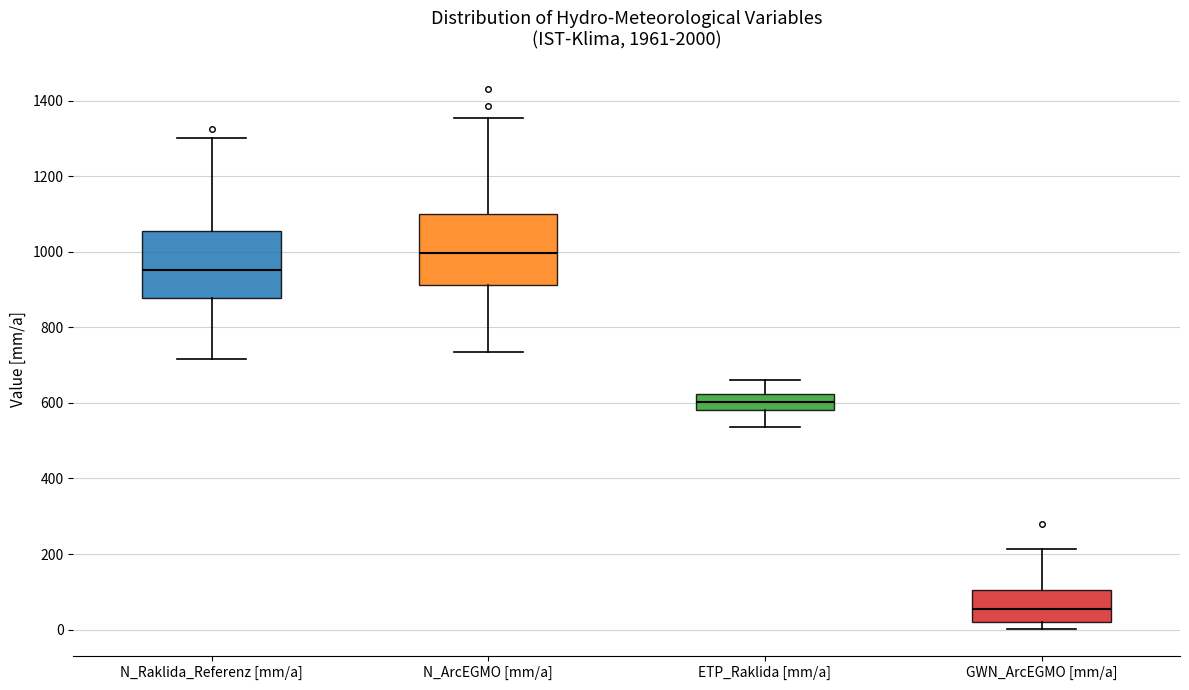

Reading left to right, transcribe this box plot: for each box, give where its median line is, the range the box spans, and where its two whiskers end, as read against the y-axis. The values are not printed on the chart, so give them approximately, as read against the axis.

N_Raklida_Referenz [mm/a]: median 960, box 880 to 1060, whiskers 720 to 1300
N_ArcEGMO [mm/a]: median 1000, box 920 to 1100, whiskers 740 to 1360
ETP_Raklida [mm/a]: median 600, box 580 to 620, whiskers 540 to 660
GWN_ArcEGMO [mm/a]: median 60, box 20 to 100, whiskers 0 to 220